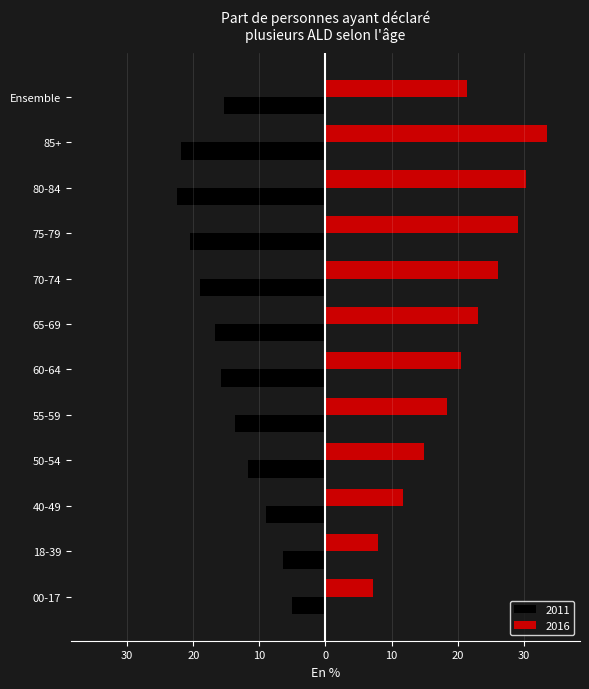

What is the maximum value for 2011?

-5.1